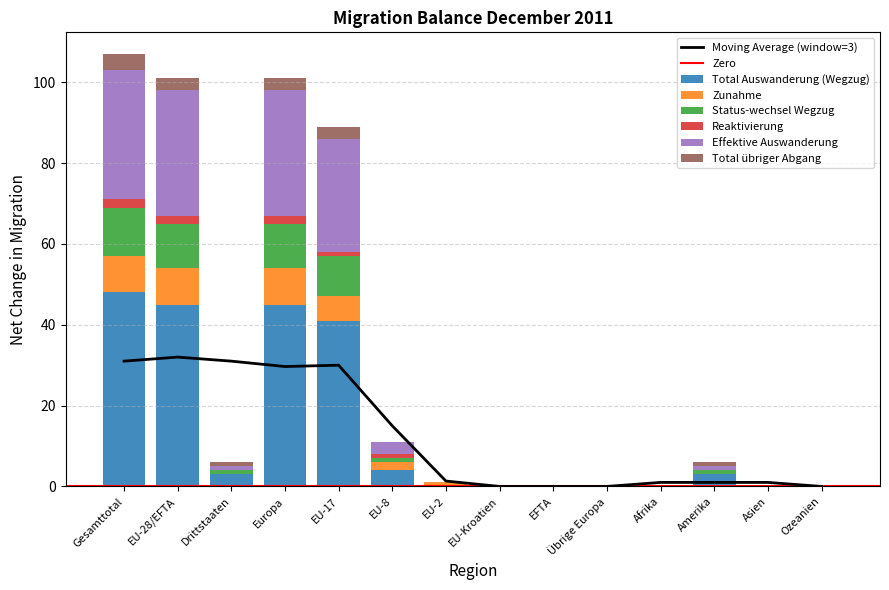

What is the difference between the maximum and minimum values in the Total Auswanderung (Wegzug) series?

48